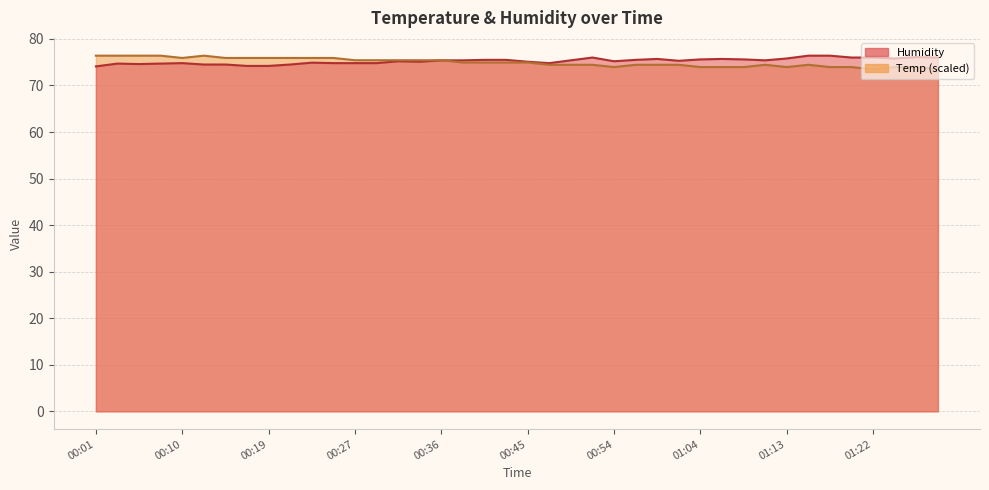

True or false: Temp and Humidity cross at least once.

True